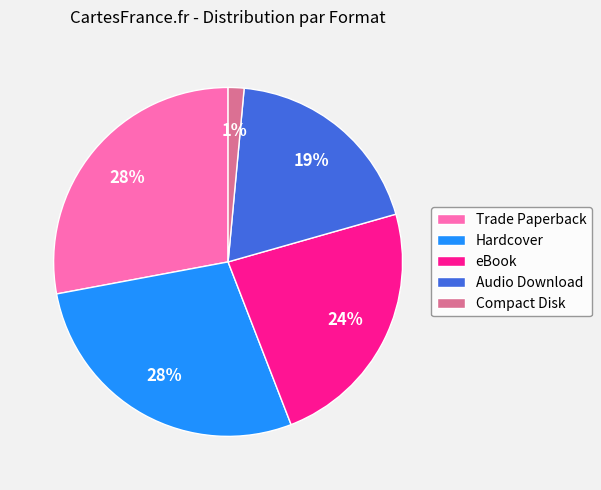

What percentage is the Hardcover slice, to the nearest percent?

28%